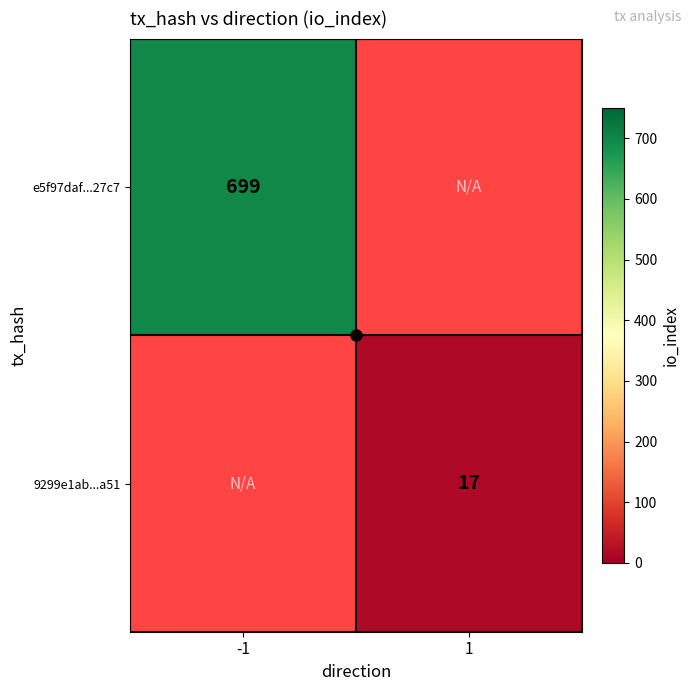

The 9299e1ab...a51 series shows 9 at 1. True or false?

False